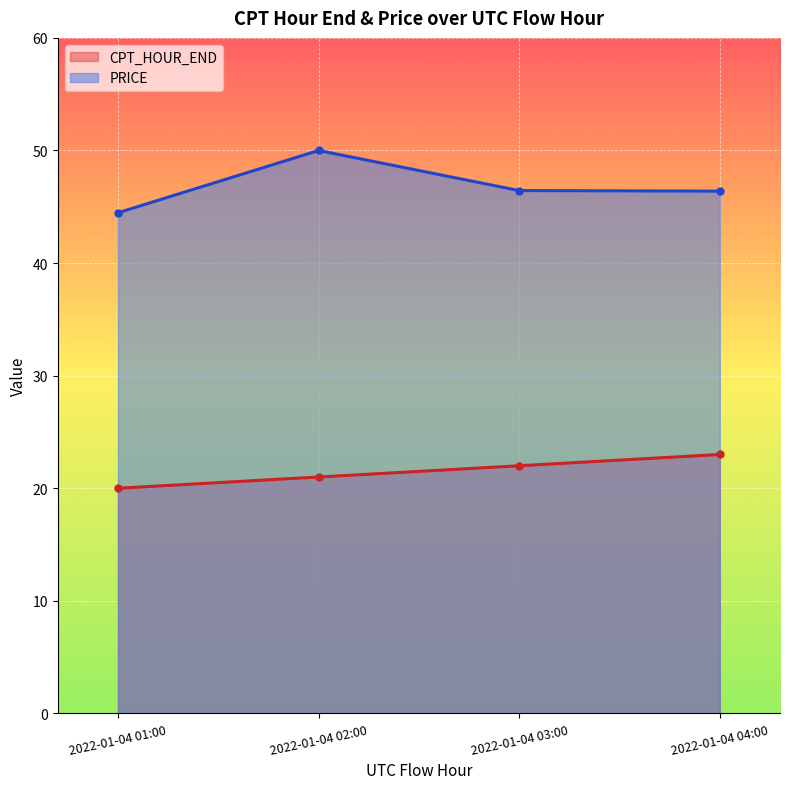

List the series in order of their peak value, highest first.

PRICE, CPT_HOUR_END